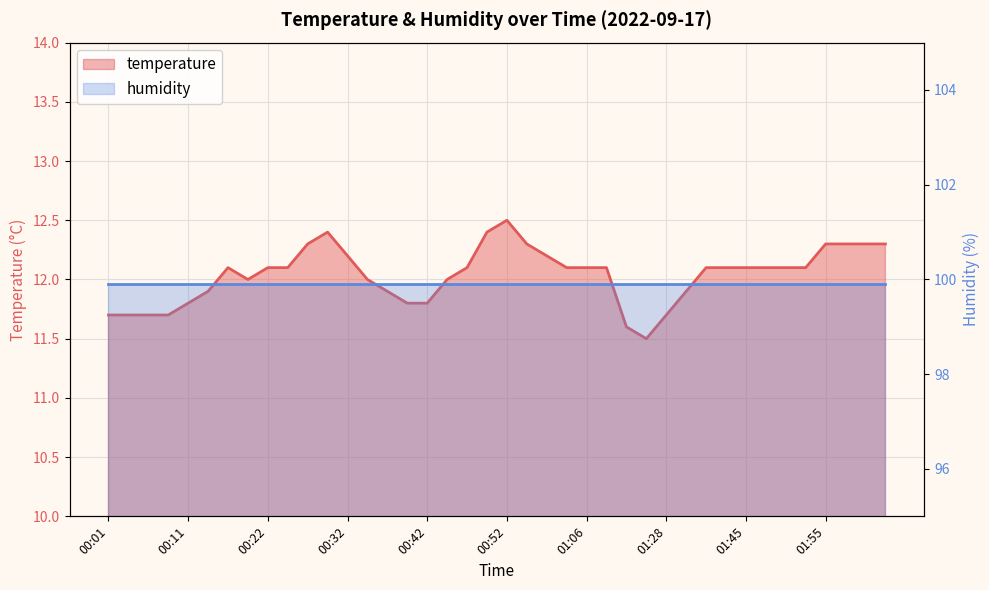

Which category has the lowest value across all series?

01:23